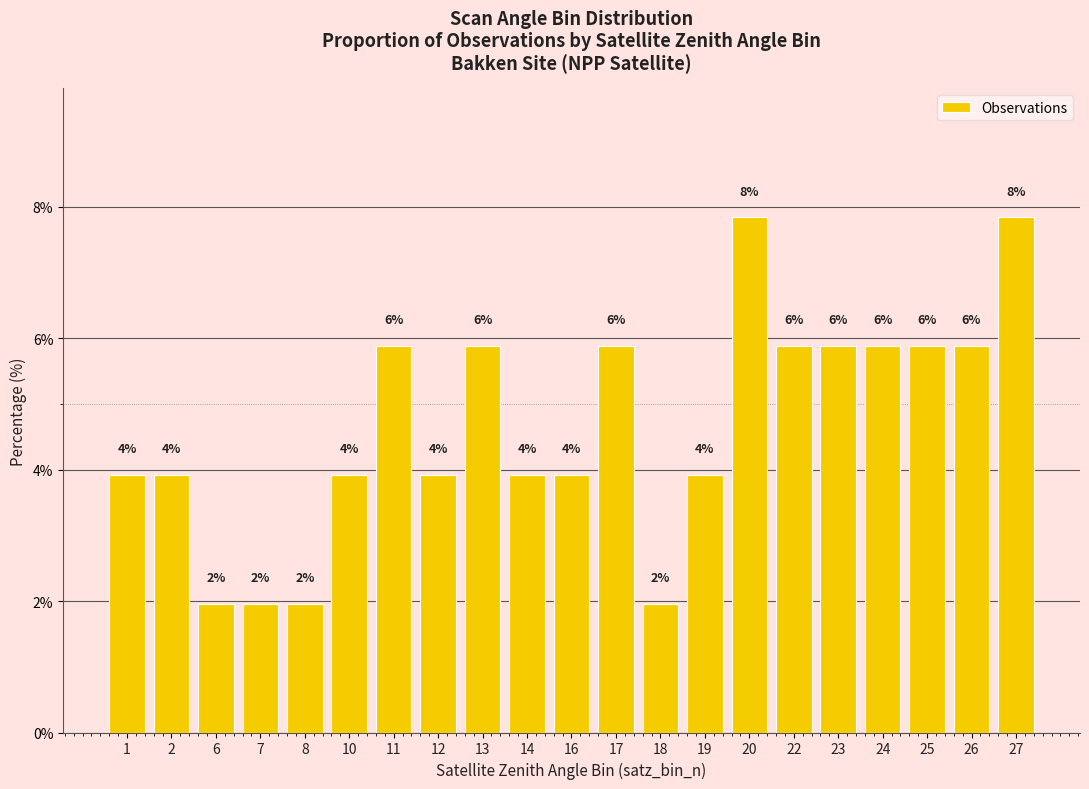

Which category has the highest value across all series?

20